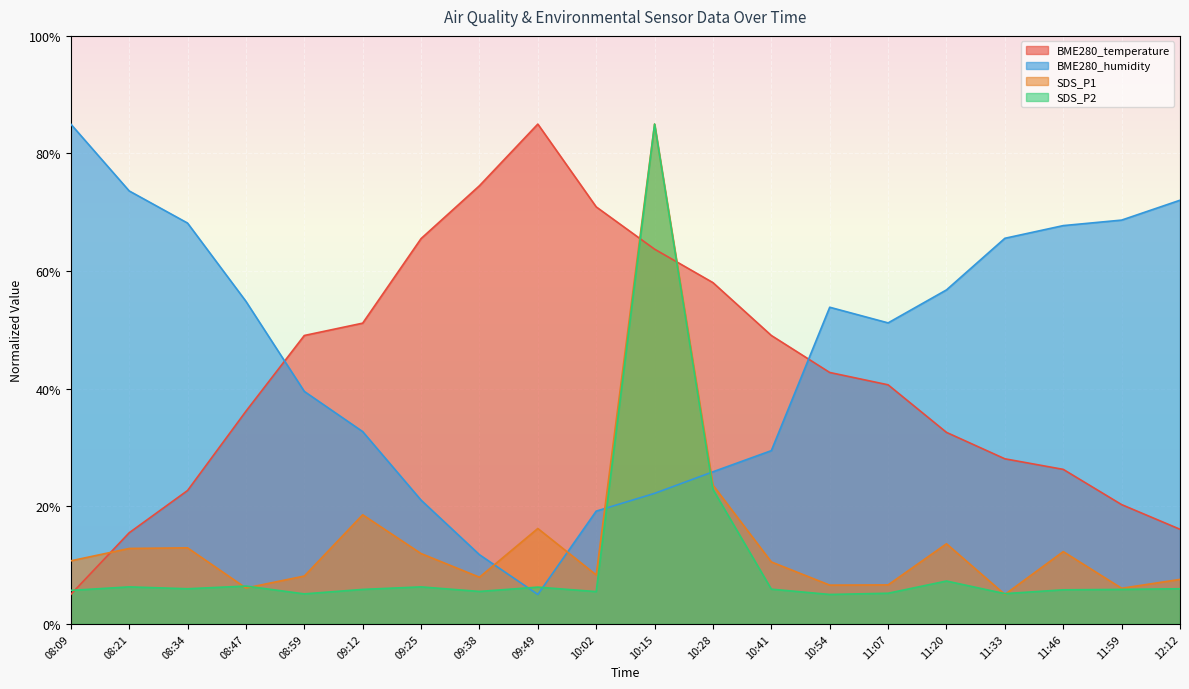

What is the difference between the highest and lowest values at 09:12?

45.3